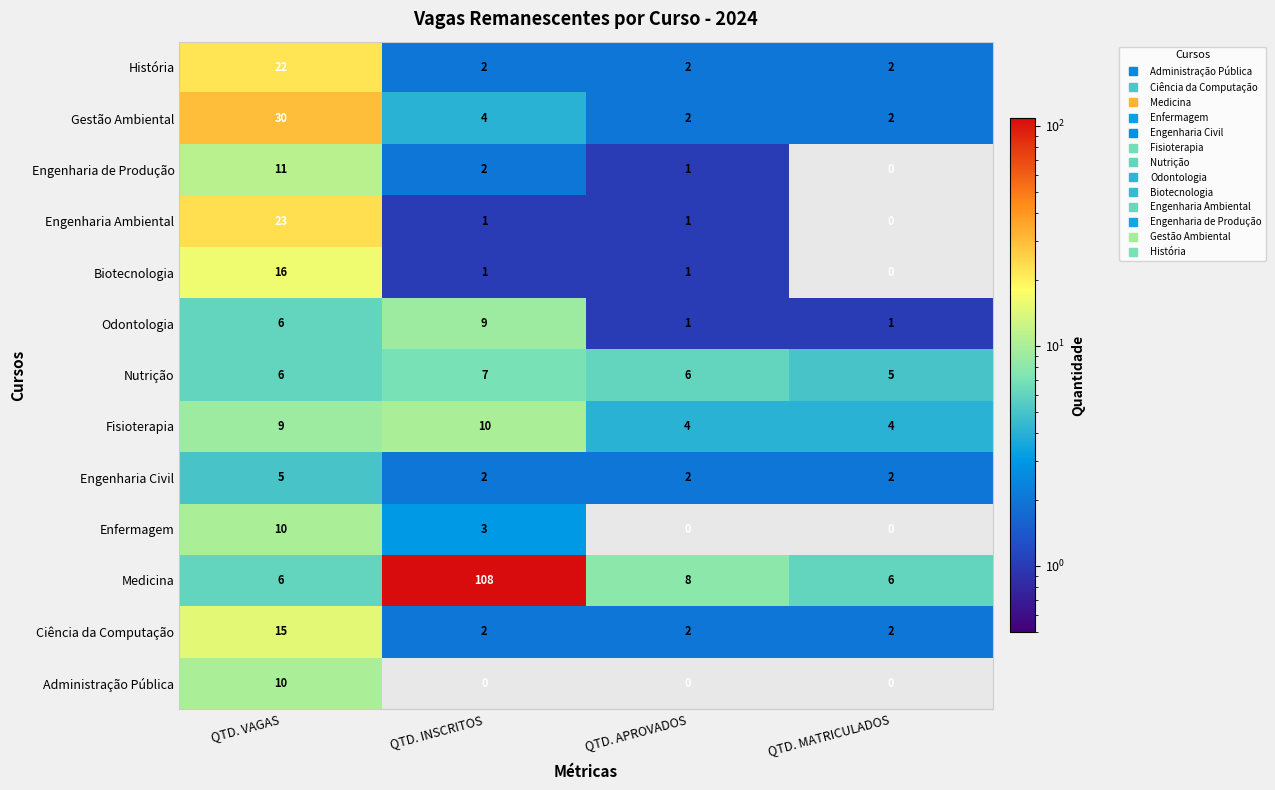

What is the total value across all series at QTD. INSCRITOS?

151